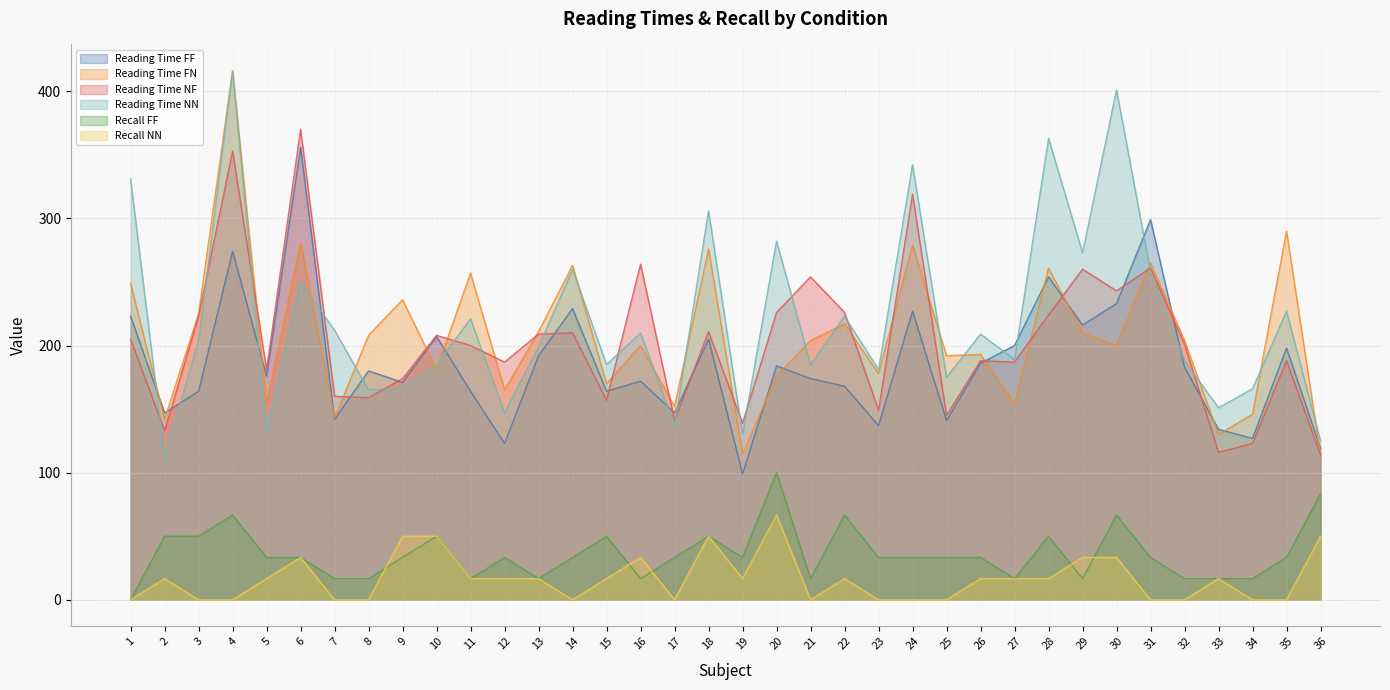

How many distinct data groups are displayed?

6